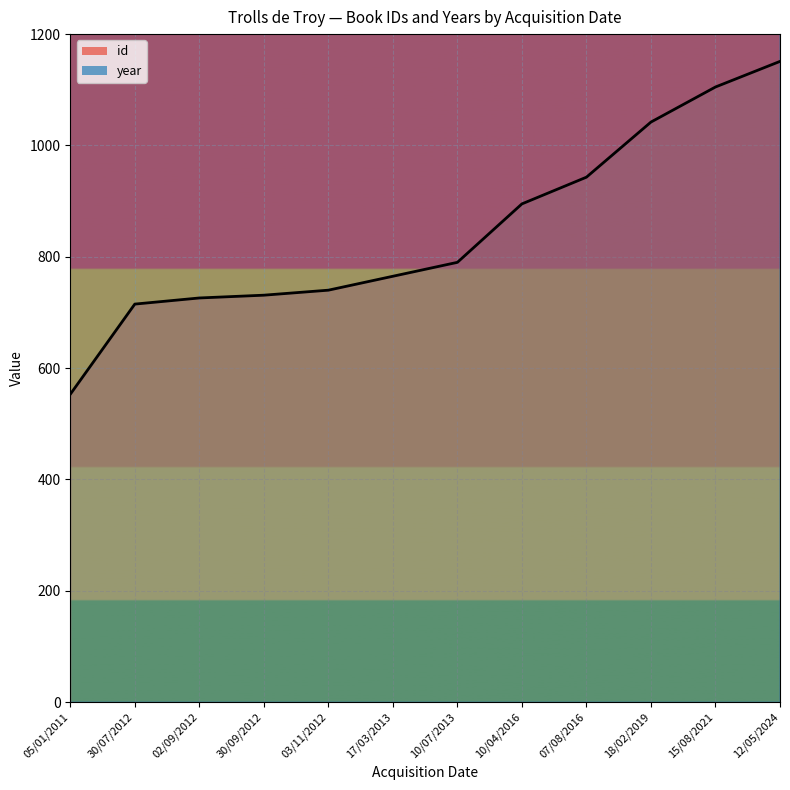

What is the sum of the year values at 10/04/2016 and 18/02/2019?

4014